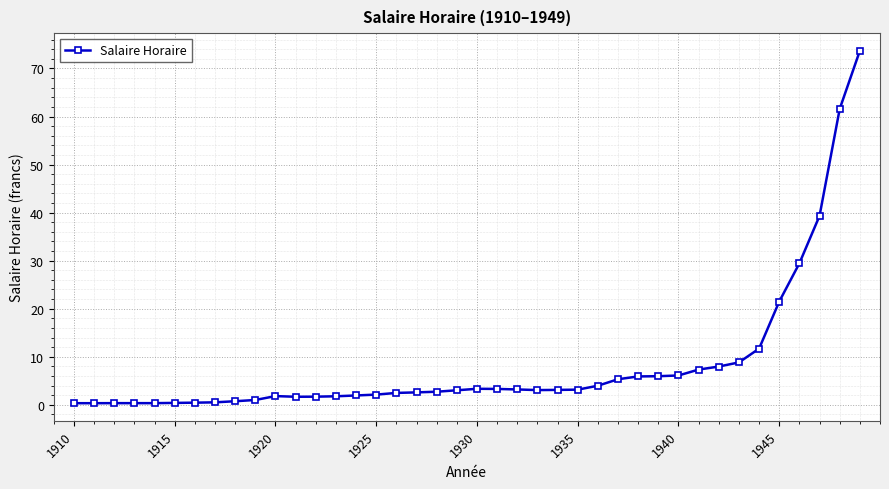

What is the smallest value displayed?

0.3